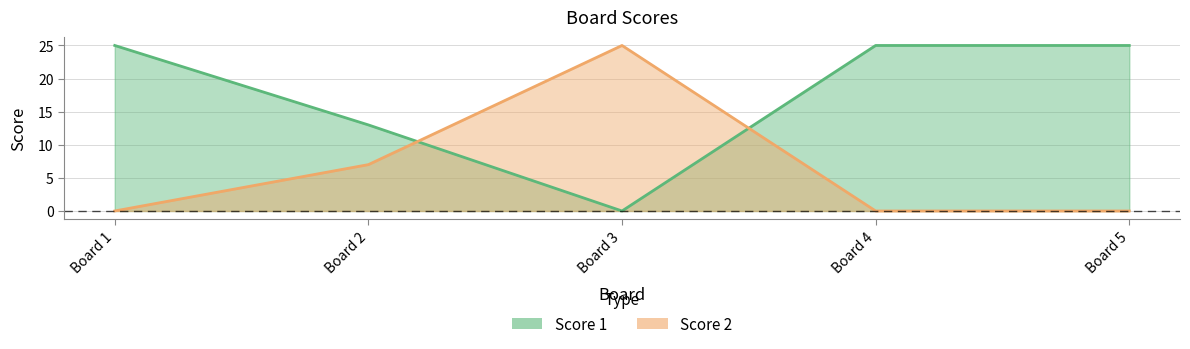

How many values in the Score 2 series exceed 0?

2